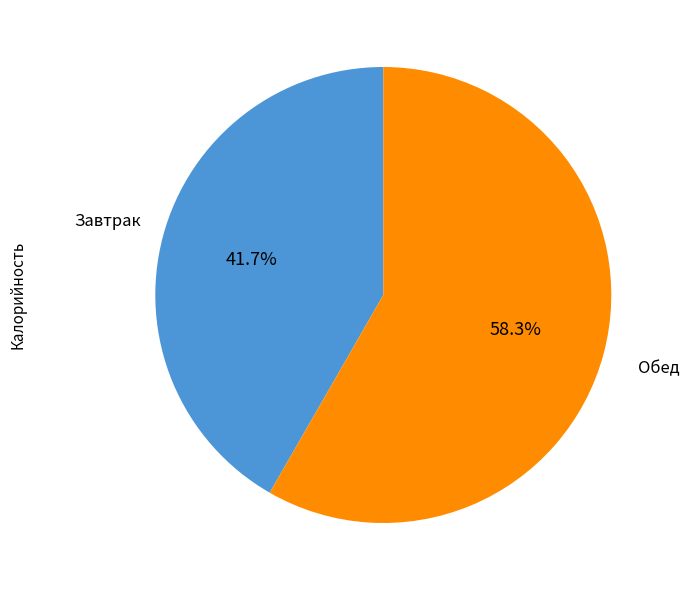

How many segments does this pie chart have?

2